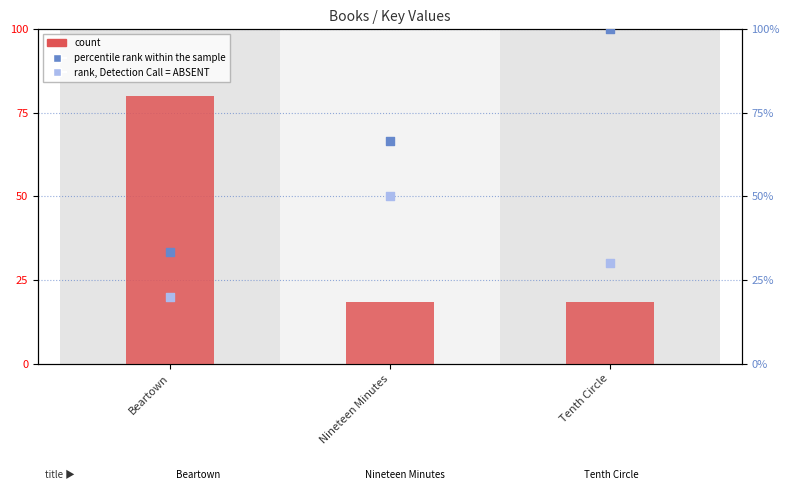

At which category is the sum across all series the highest?

Tenth Circle